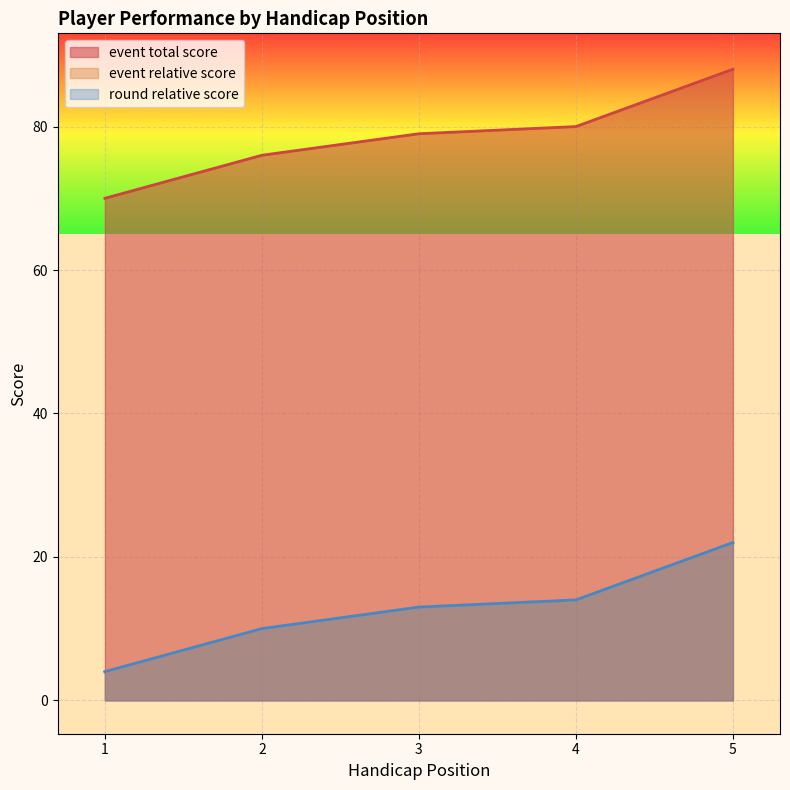

What is the value of the event_total_score point at the 4th from the left?

80